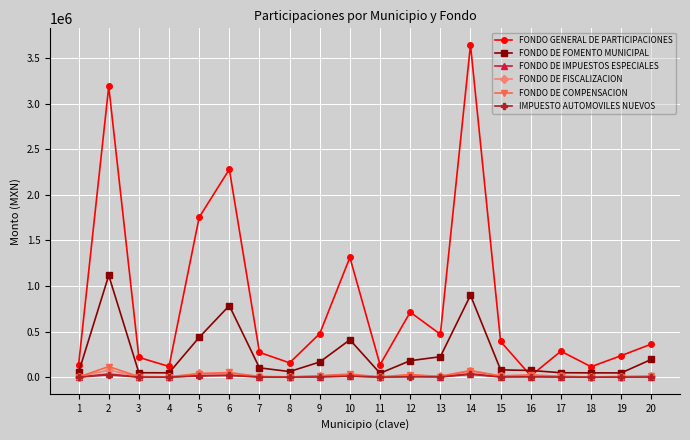

True or false: FONDO DE IMPUESTOS ESPECIALES has more than 1 interior local peaks.

True